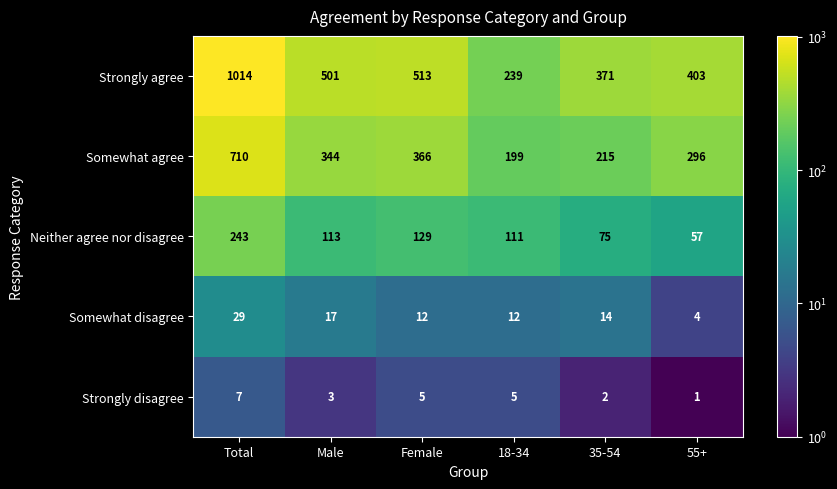

Count the number of categories in the chart.

6